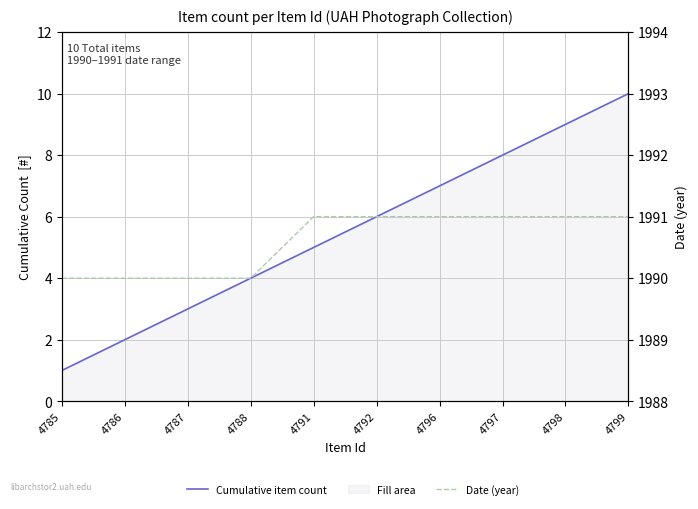

What is the difference between the second highest and second lowest values in the Date (year) series?

1